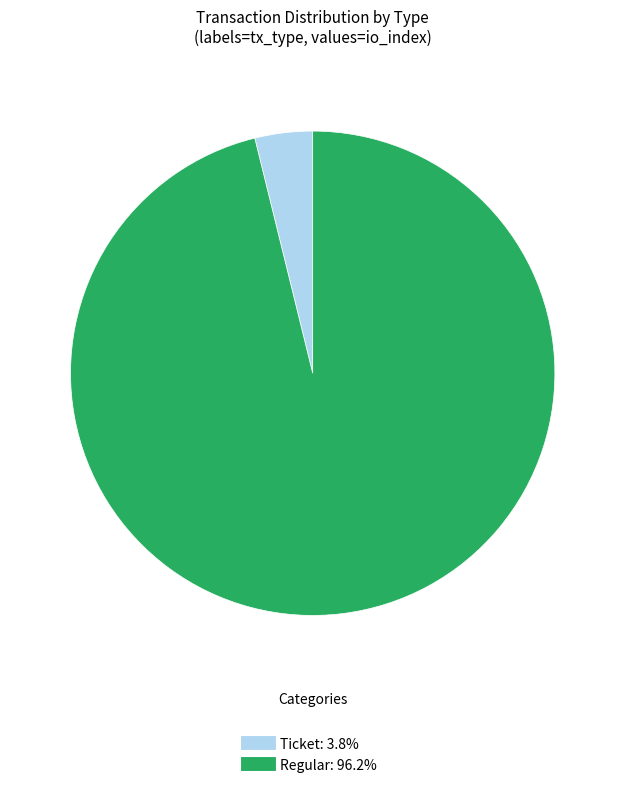

Does any single category account for the majority?

Yes